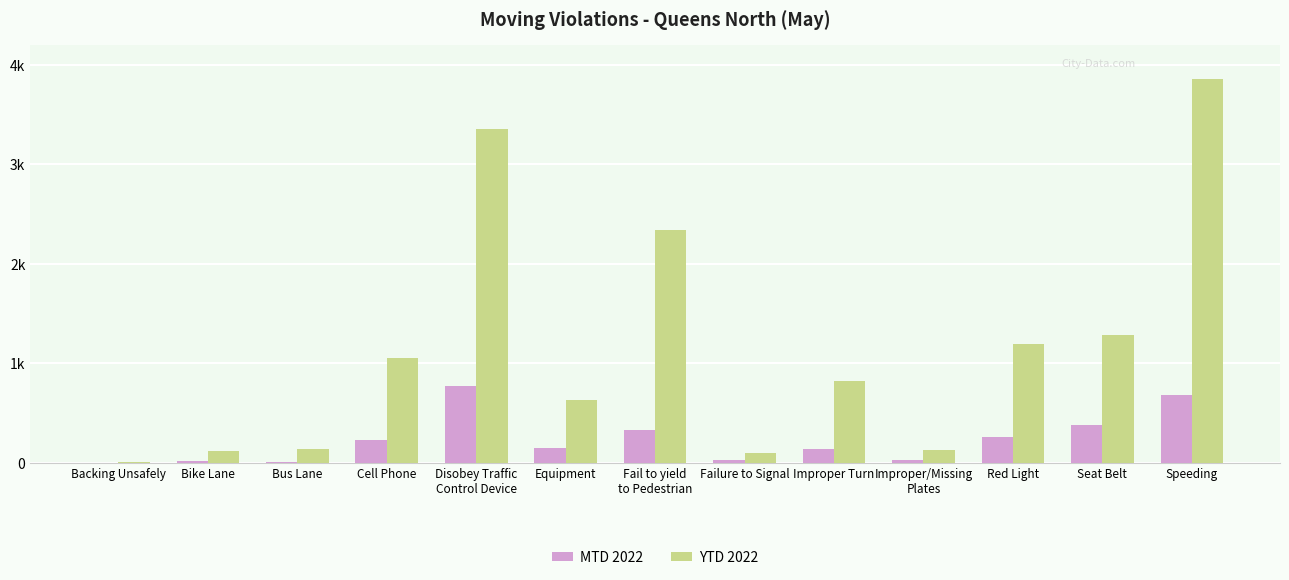

At which category is the sum across all series the highest?

Speeding